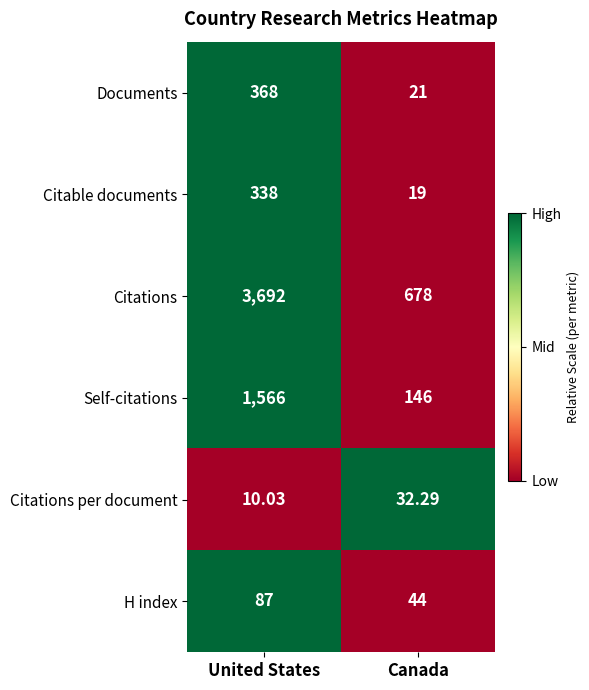

Rank the series at Canada from highest to lowest value.

Citations, Self-citations, H index, Citations per document, Documents, Citable documents